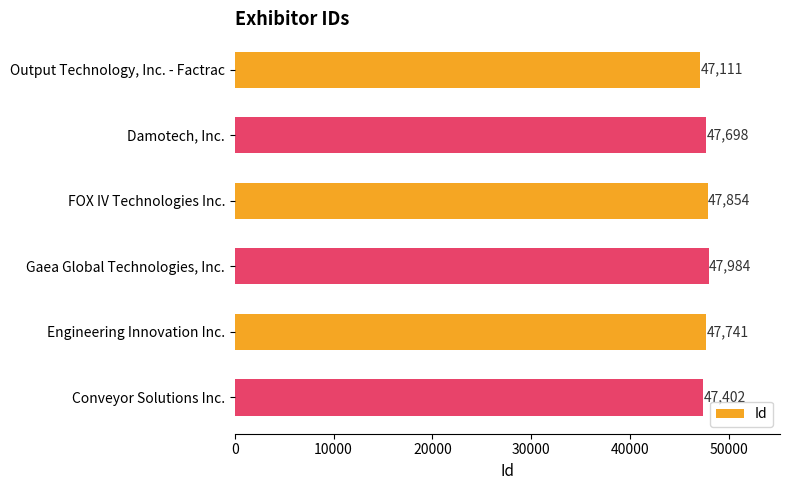

The chart shows a value of 77382 at Conveyor Solutions Inc.. True or false?

False